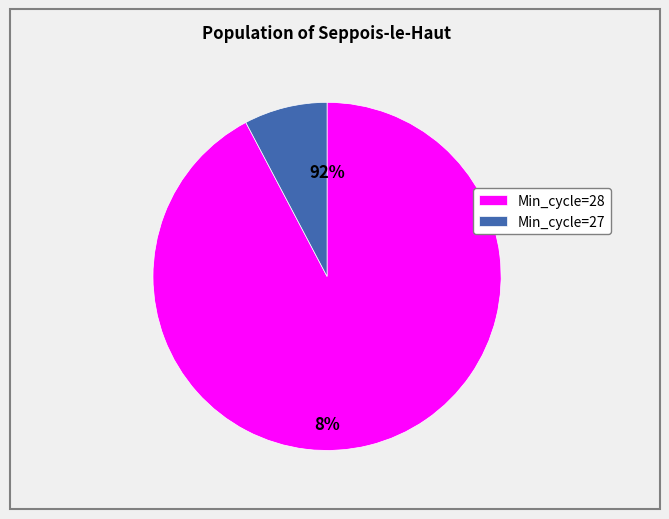

What percentage is NOT represented by 28?

91.7%